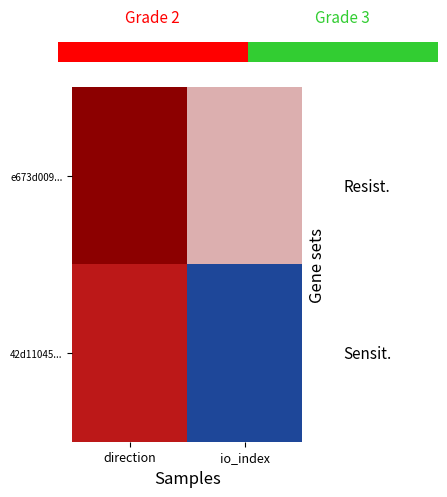

Reading left to right, extract all data points from this chart.

e673d009...: direction=-1	io_index=7
42d11045...: direction=1	io_index=15